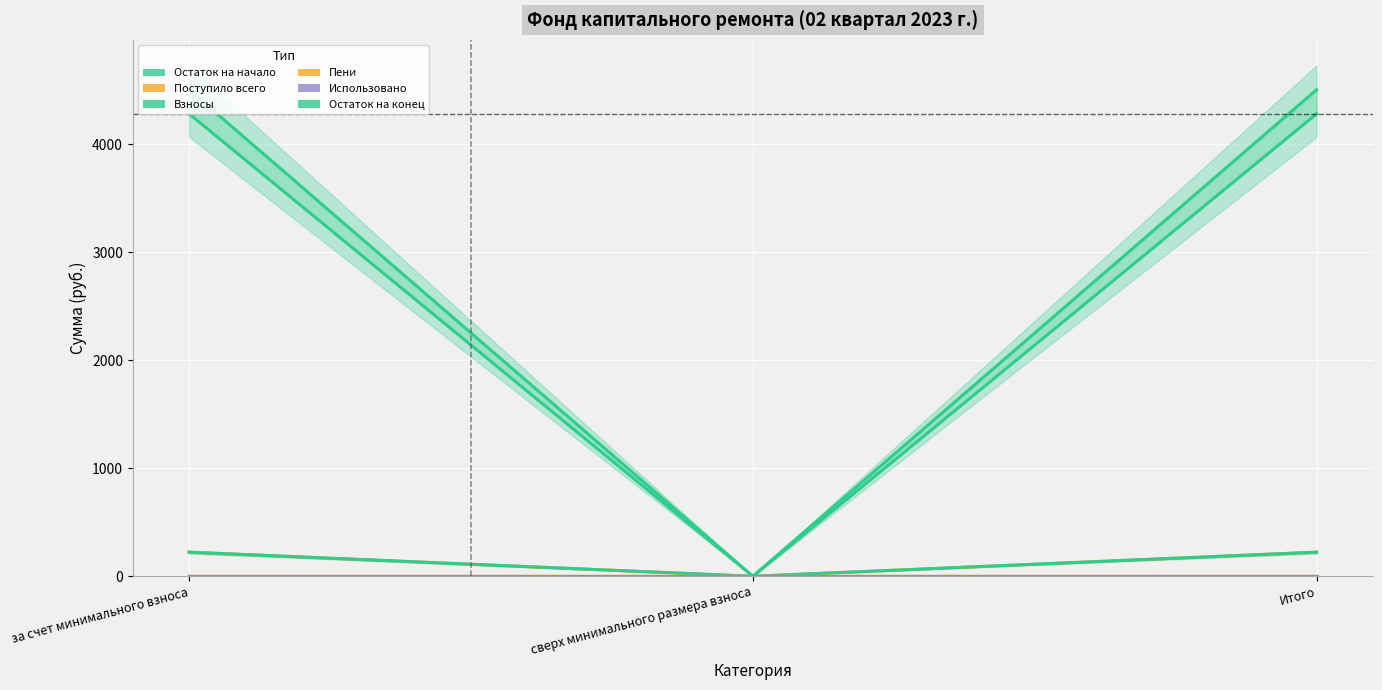

Reading left to right, transcribe all the data shown in this chart.

Остаток на начало: 4280.0	0.0	4280.0
Поступило всего: 223.5	0.0	223.5
Взносы: 223.0	0.0	223.0
Пени: 0.5	0.0	0.5
Использовано: 0.0	0.0	0.0
Остаток на конец: 4503.5	0.0	4503.5